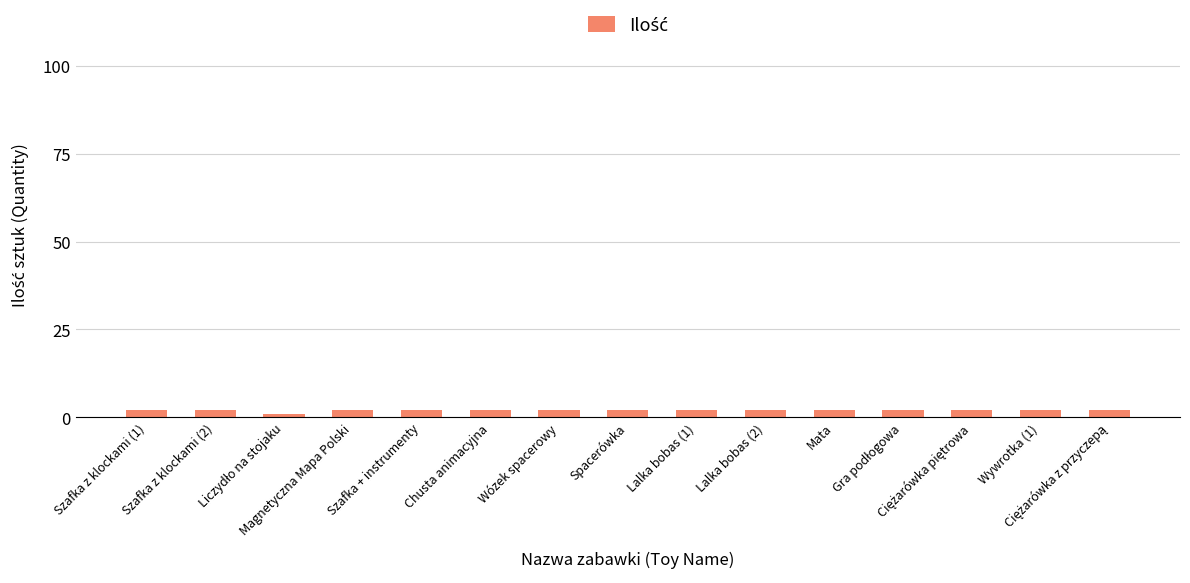

Is it true that the value at Wywrotka (1) is 2?

True